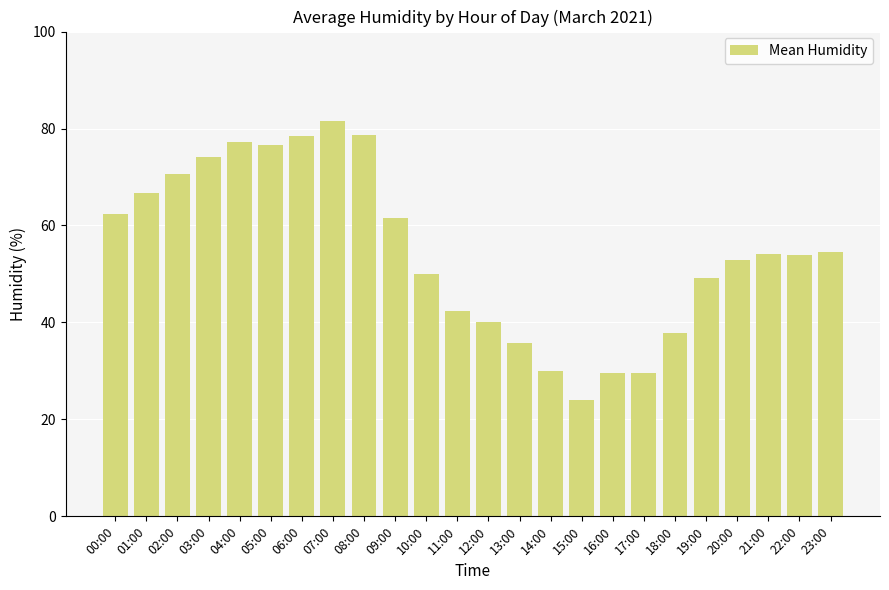

Which has a higher value, 18:00 or 22:00?

22:00